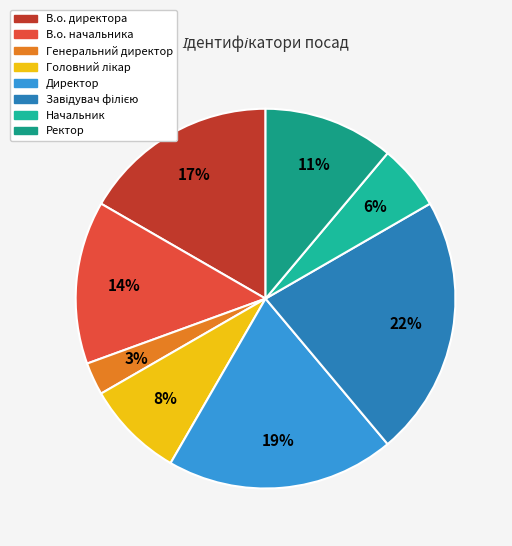

Does В.о. директора represent more than half of the total?

No